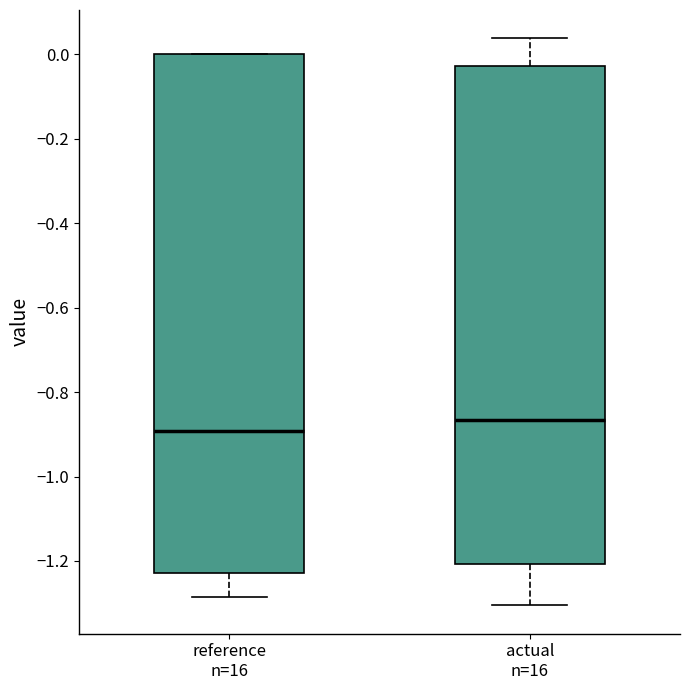

Where does the median line of the box for reference n=16 sit on the y-axis? The values are not printed on the chart, so give them approximately, as read against the axis.

-0.90